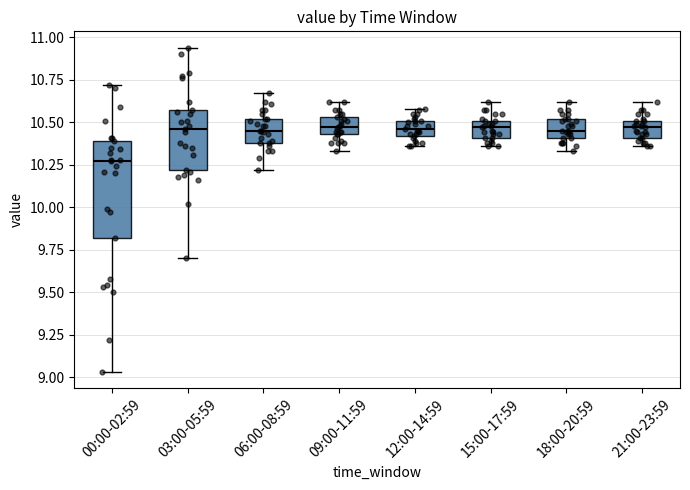

Where does the lower whisker of the box for 15:00-17:59 end on the y-axis? The values are not printed on the chart, so give them approximately, as read against the axis.

10.35